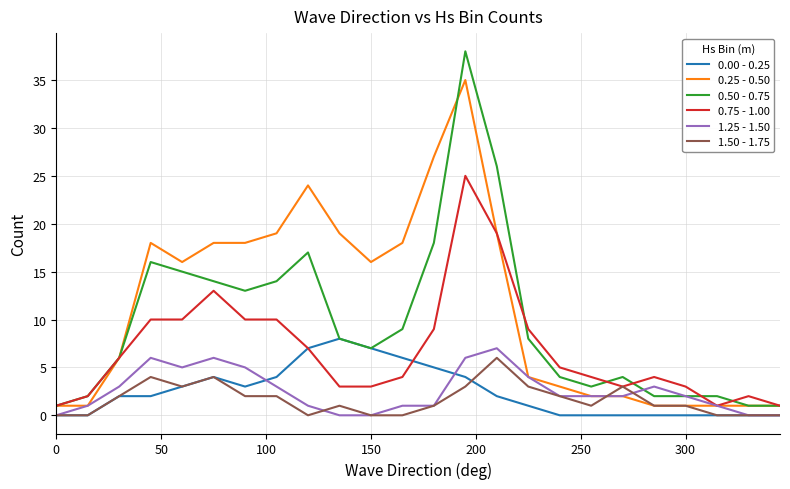

What is the difference between the second highest and minimum values in the 0.00 - 0.25 series?

7